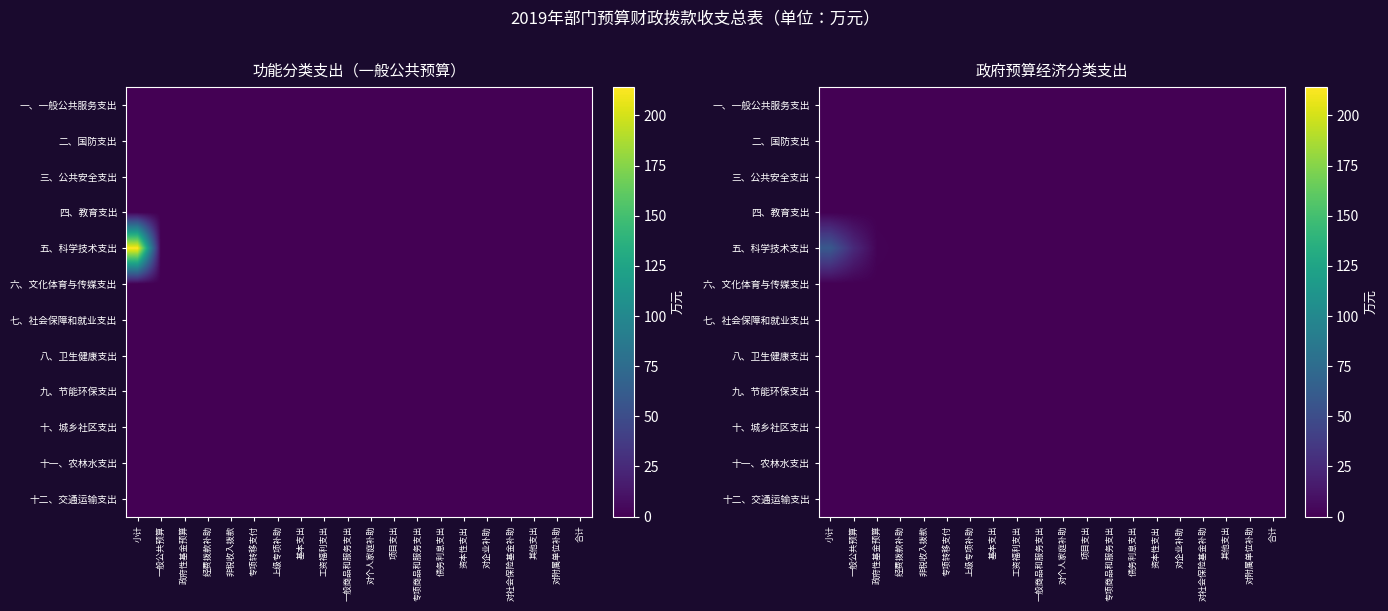

At which category is the sum across all series the highest?

小计